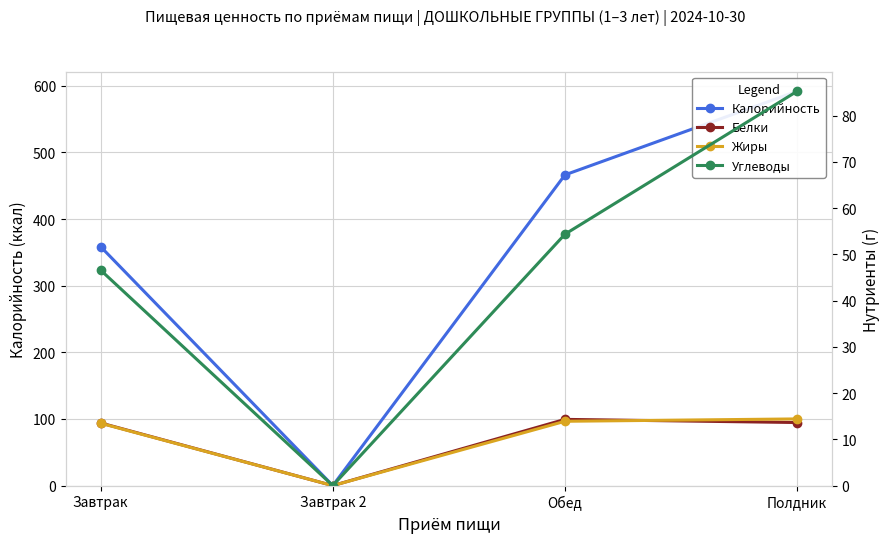

What is the difference between the second highest and minimum values in the Углеводы series?

54.4